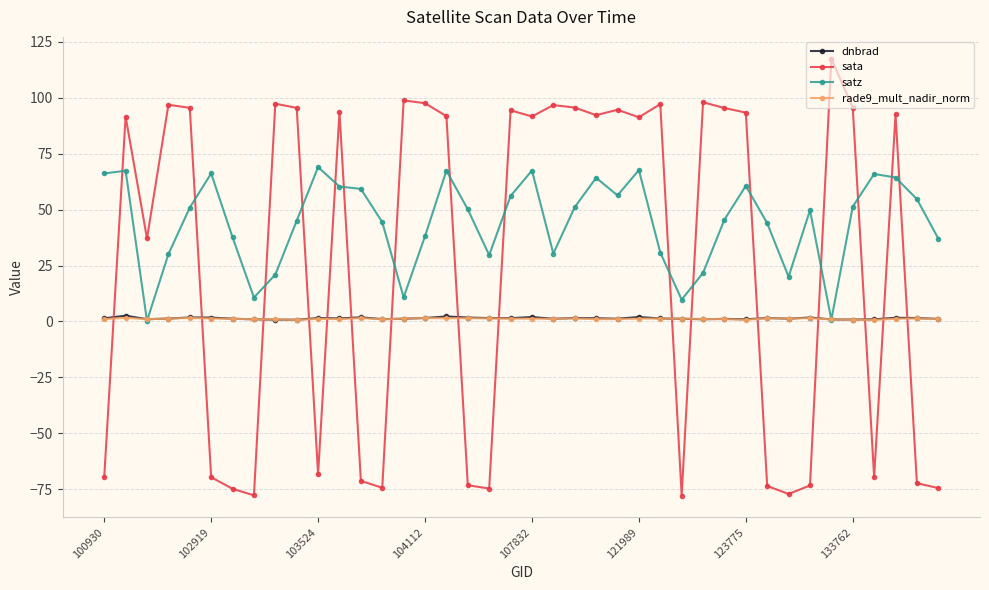

What is the minimum value shown in the chart?

-77.8